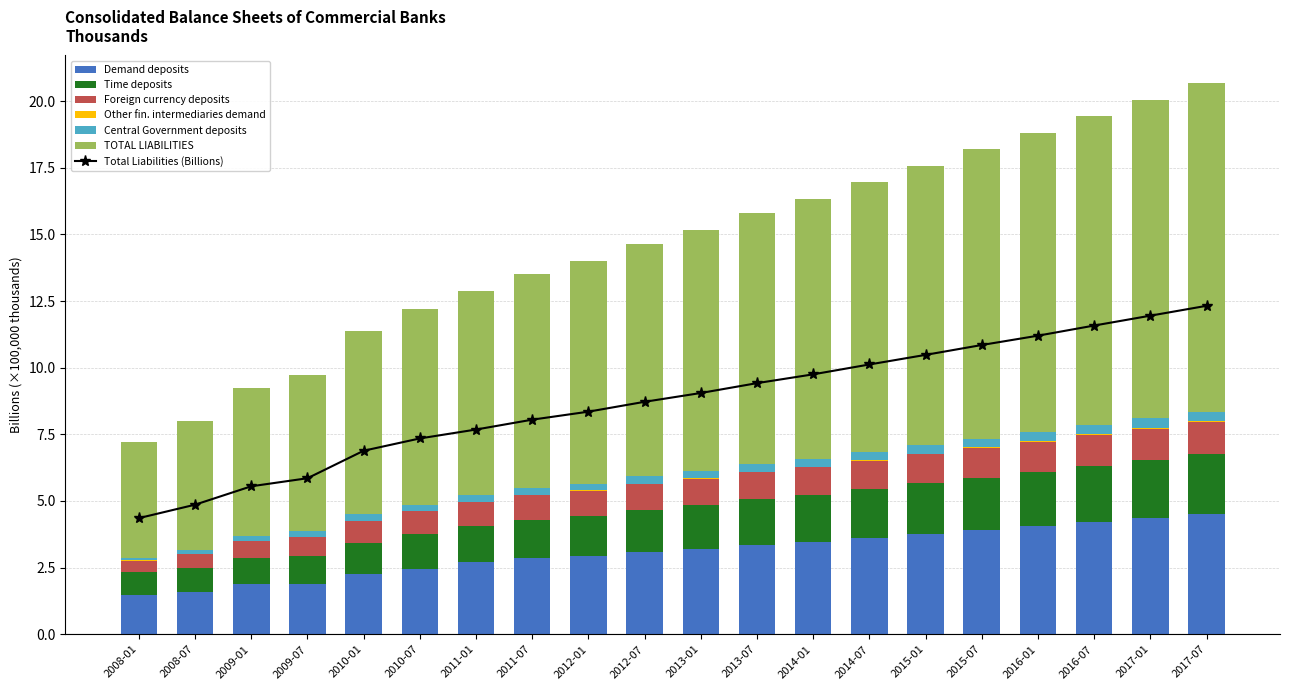

What is the label of the 20th bar from the left?

2017-07